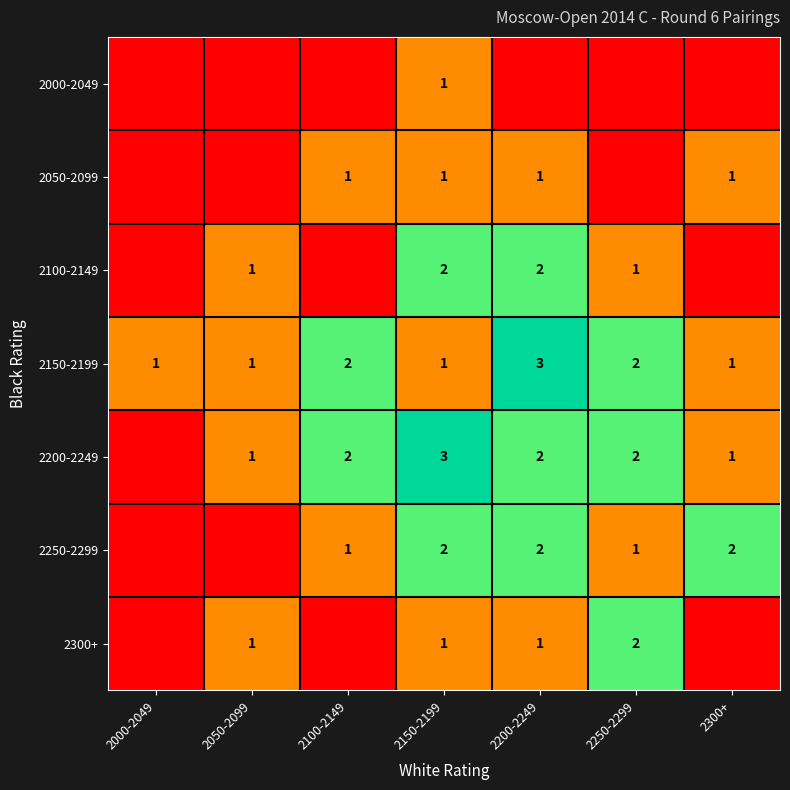

What is the sum of the 2150-2199 values at 2000-2049 and 2200-2249?

4